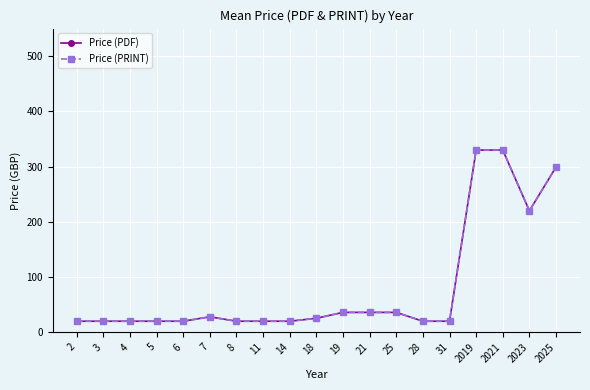

True or false: Price (PDF) has a value of 299.2 at 2025.

True